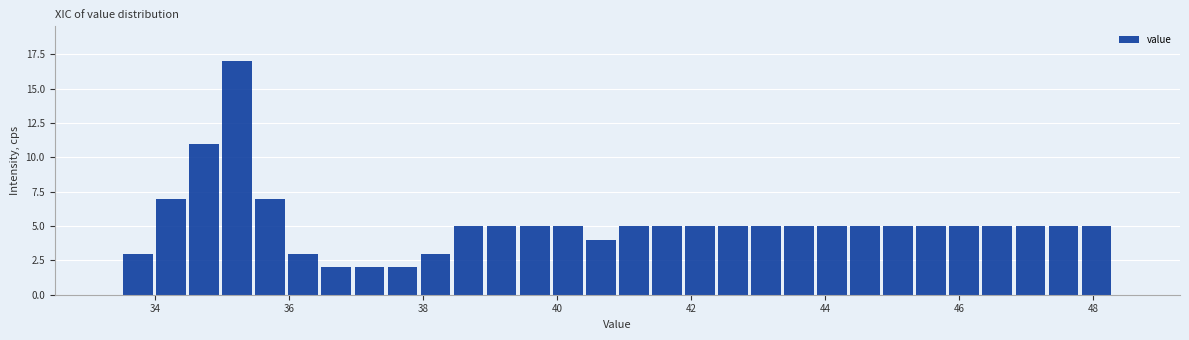

Read against the x-axis, roughly where is the centre of the tallest bar?

35.2